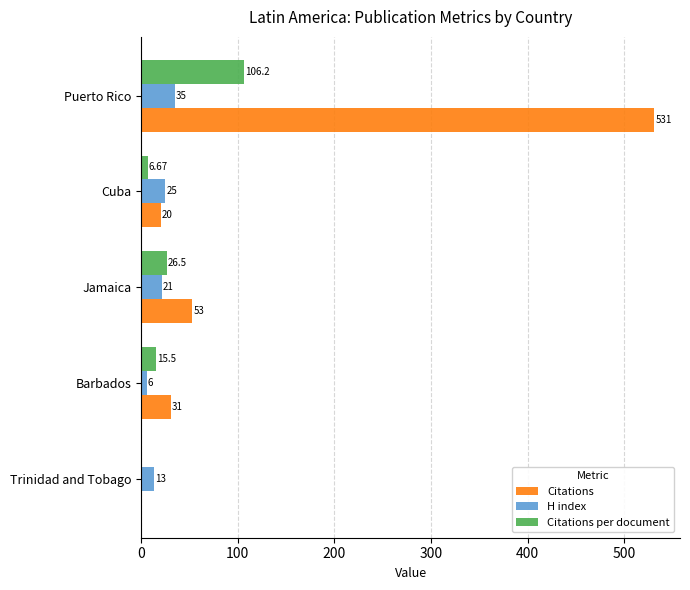

At which label is Citations per document closest to 53?

Jamaica